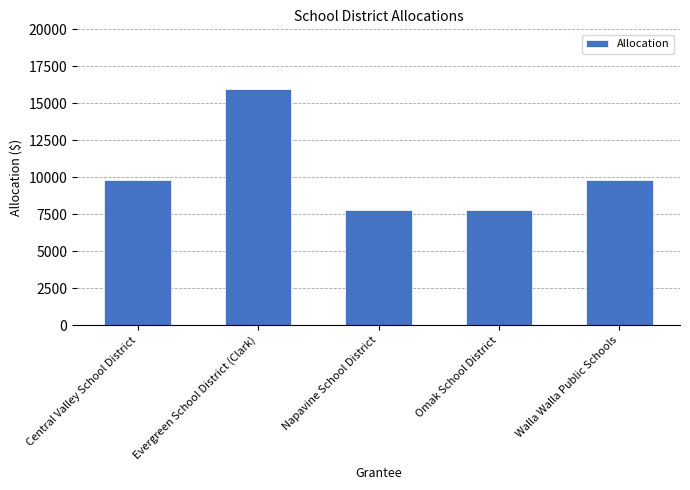

Which label corresponds to the largest value in the chart?

Evergreen School District (Clark)